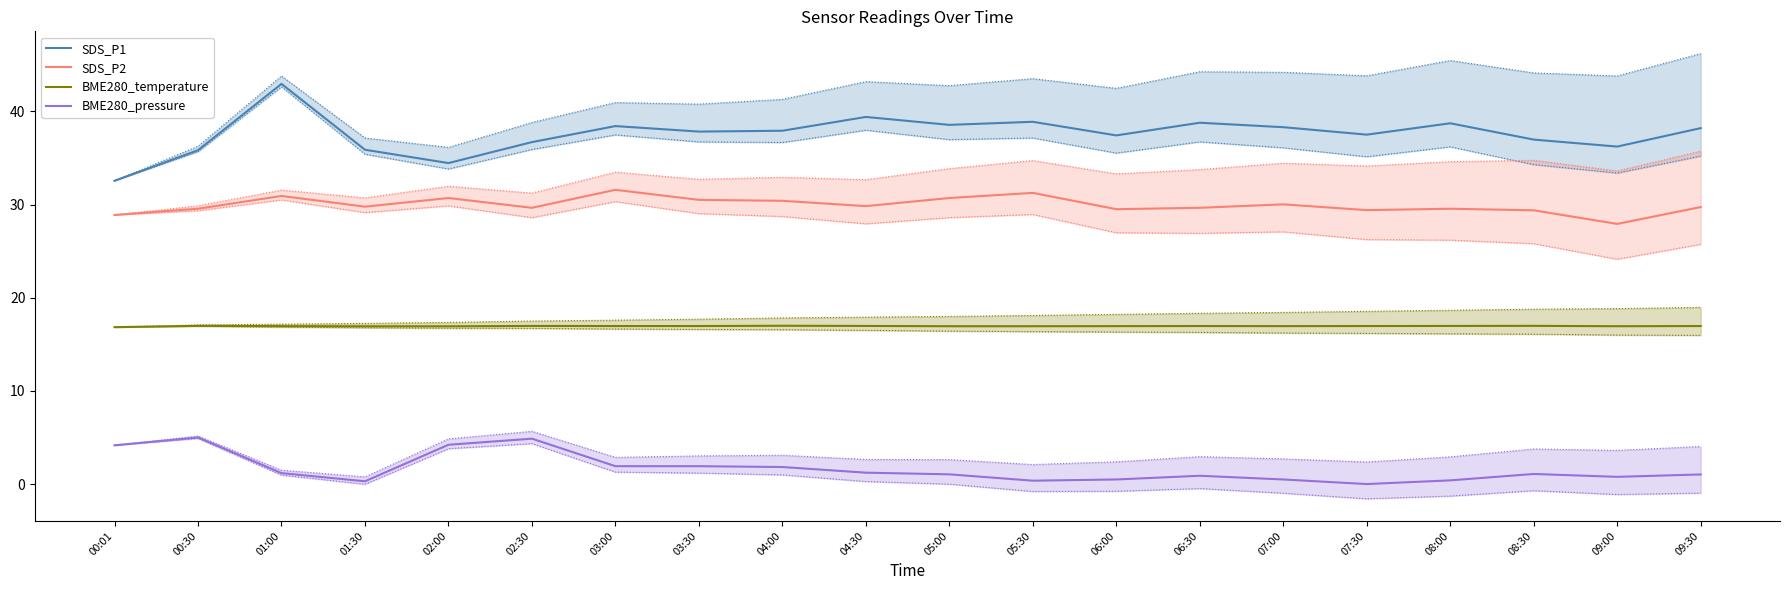

Between 07:30 and 08:30, which series saw the biggest shift?

BME280_pressure